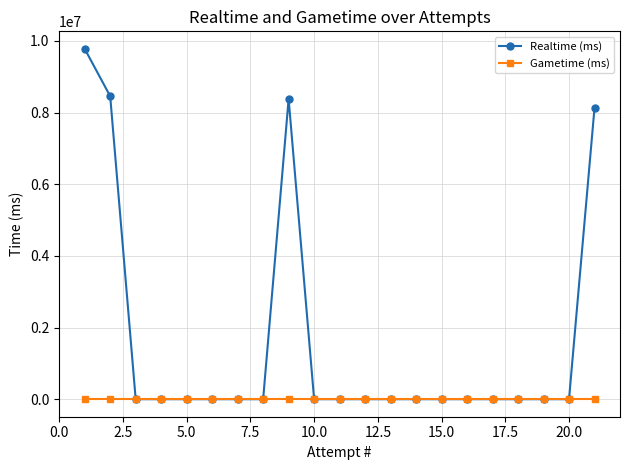

List the series in order of their peak value, lowest first.

Gametime (ms), Realtime (ms)